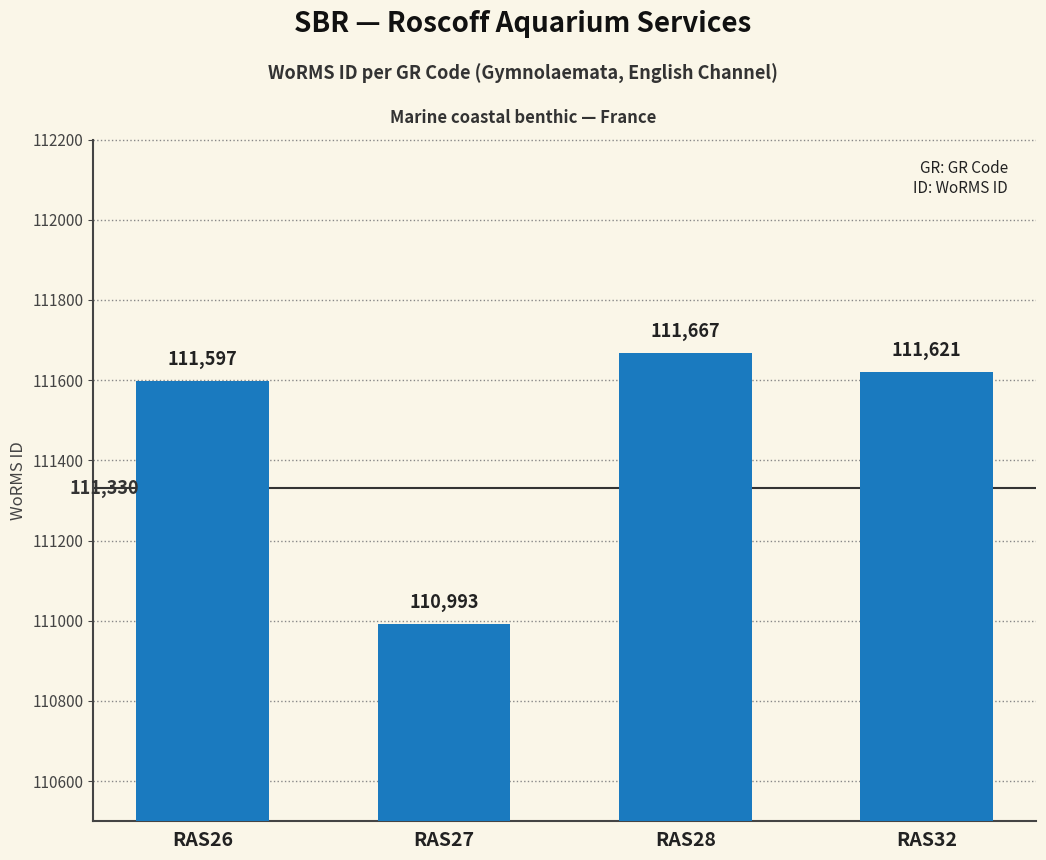

What is the ratio of the value at RAS26 to the value at RAS27?

1.0